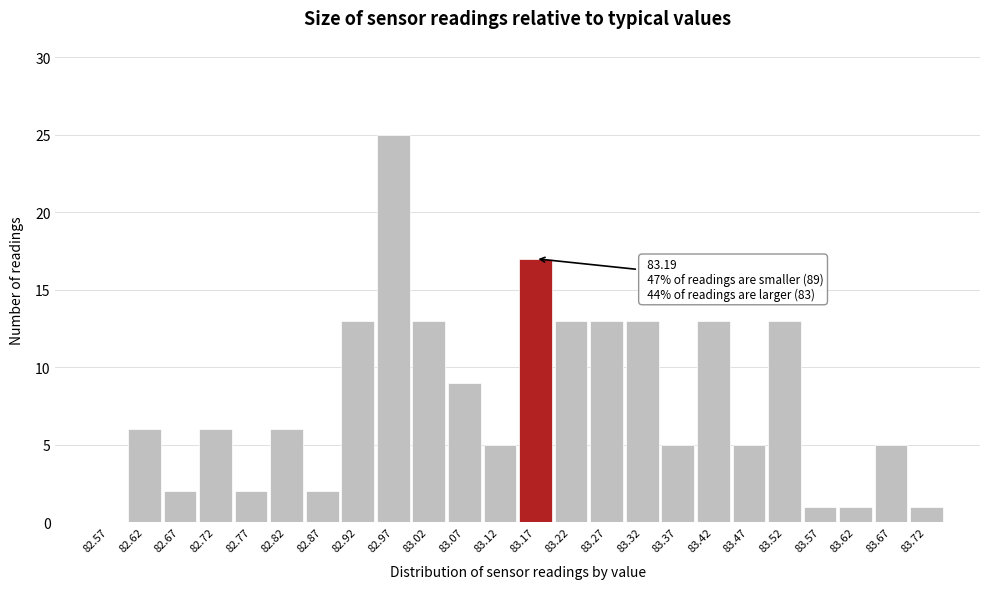

Over which range of the x-axis is the bar tallest?

82.95 to 83.00